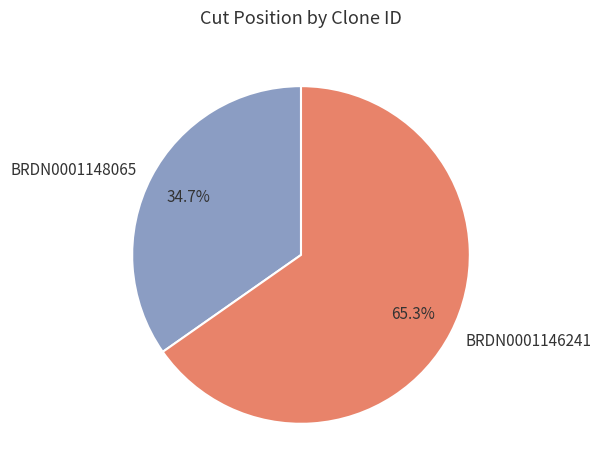

What percentage do BRDN0001148065 and BRDN0001146241 together represent?

100.0%